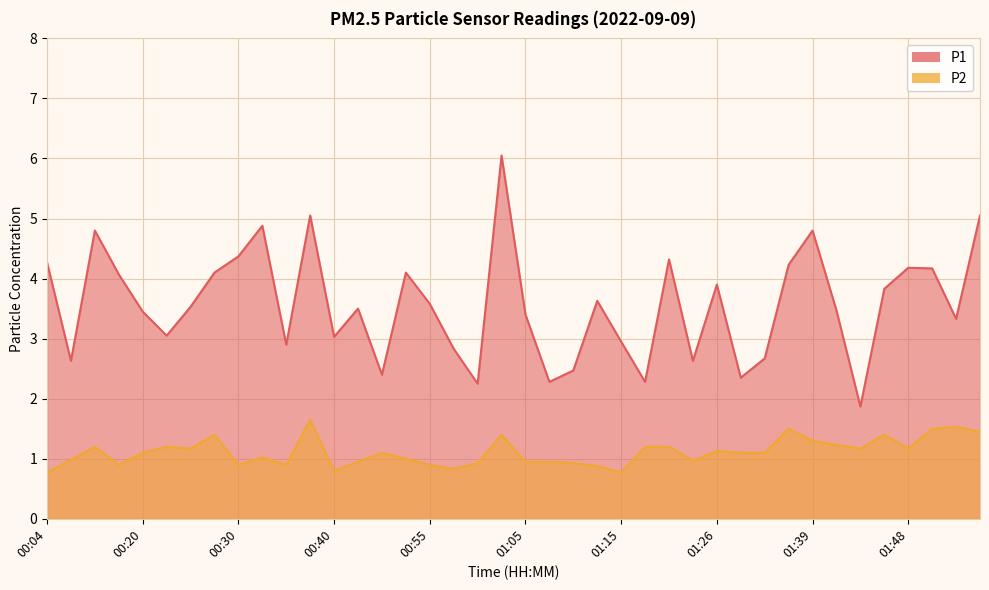

Which has a higher value, 00:58 or 00:53?

00:53